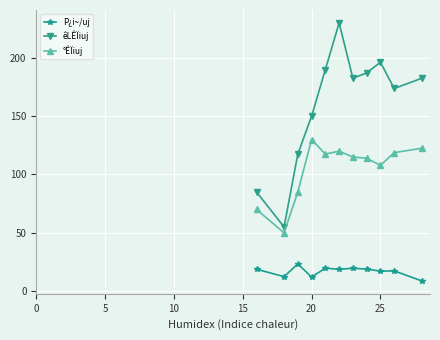

What is the difference between the second highest and second lowest values in the °ÊÏiuj series?

52.5